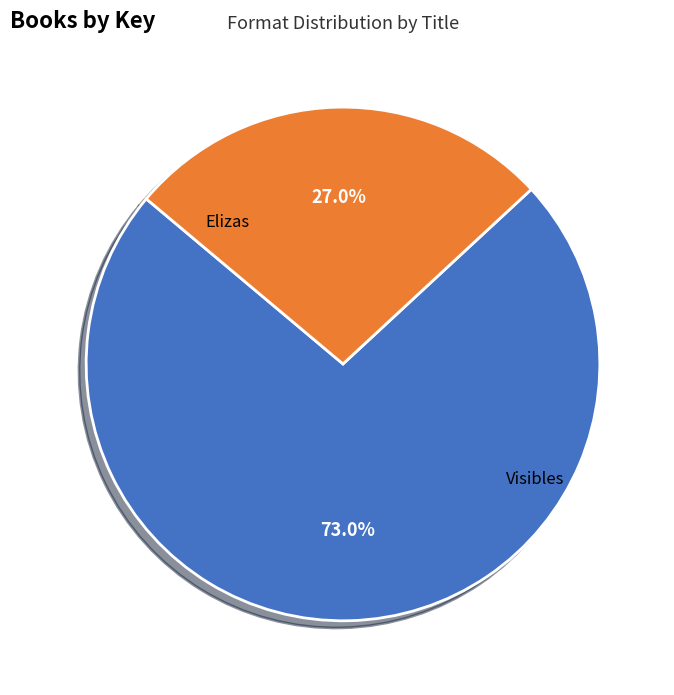

Count the number of slices in the pie.

2